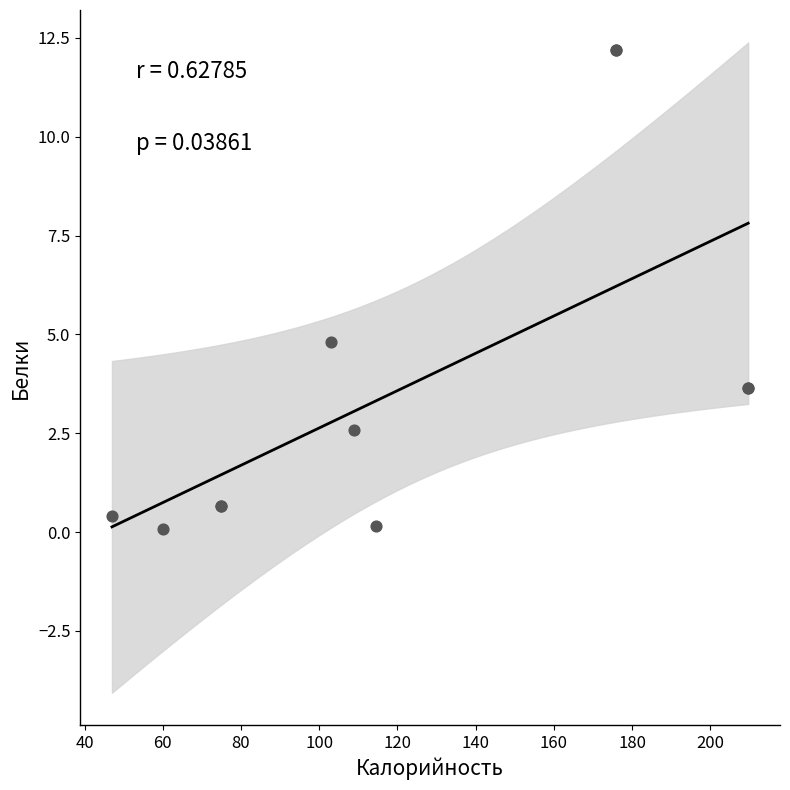

What Y value in the scatter plot is closest to 6?

4.8